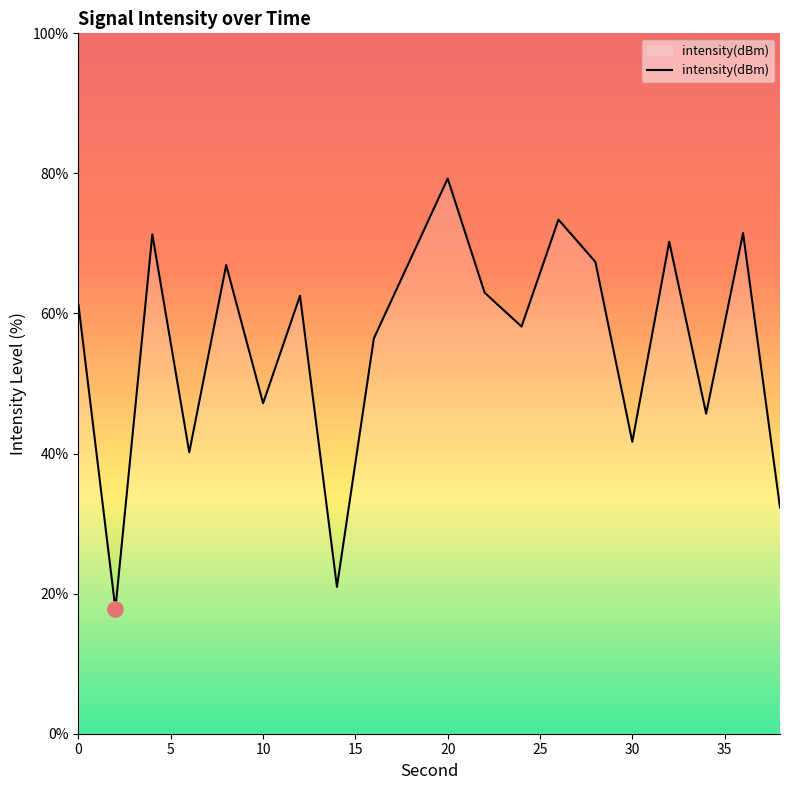

What is the difference between the maximum and minimum values?

61.4